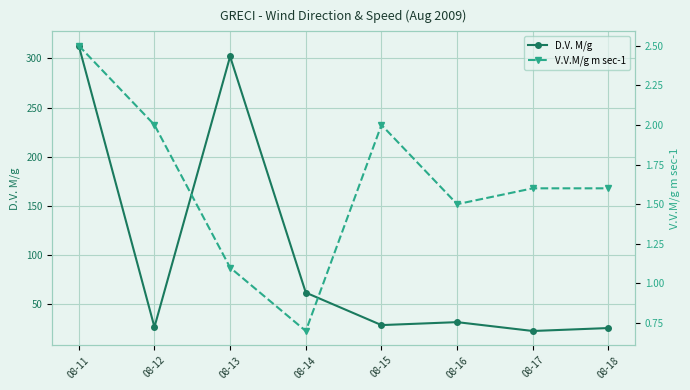

List the series in order of their overall mean, lowest first.

V.V.M/g m sec-1, D.V. M/g